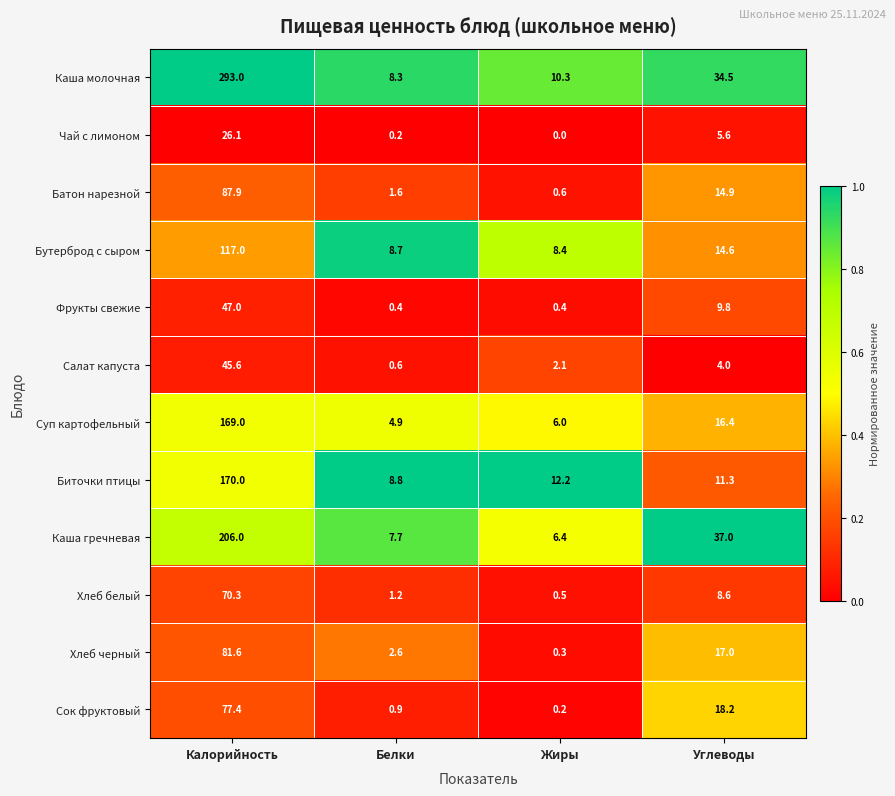

Which series changed the most between Белки and Жиры?

Биточки птицы